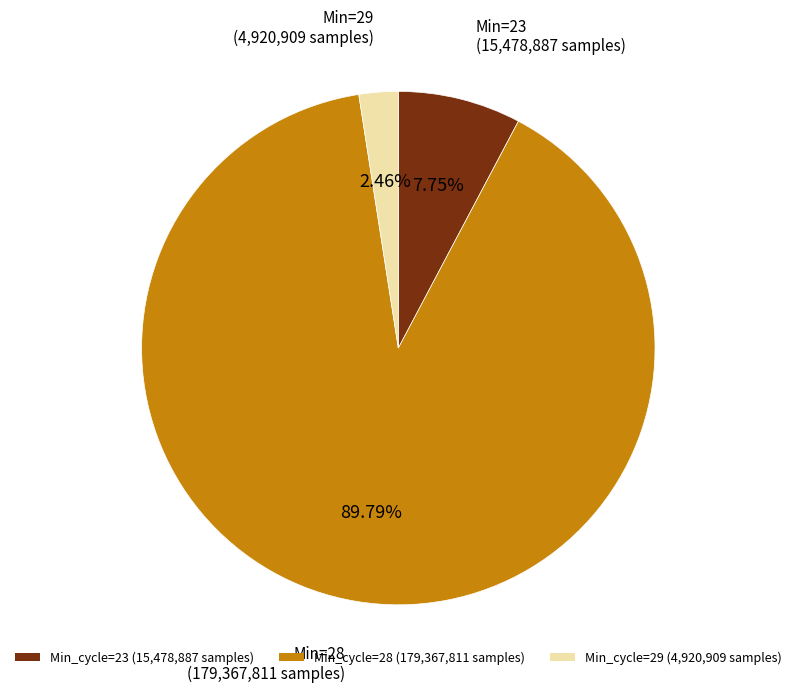

Does any single category account for the majority?

Yes